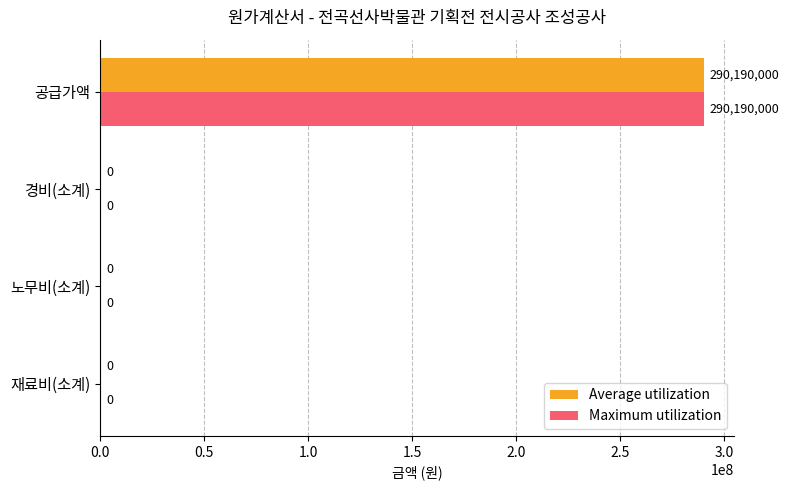

The value of Maximum utilization at 재료비(소계) is -196063827. True or false?

False